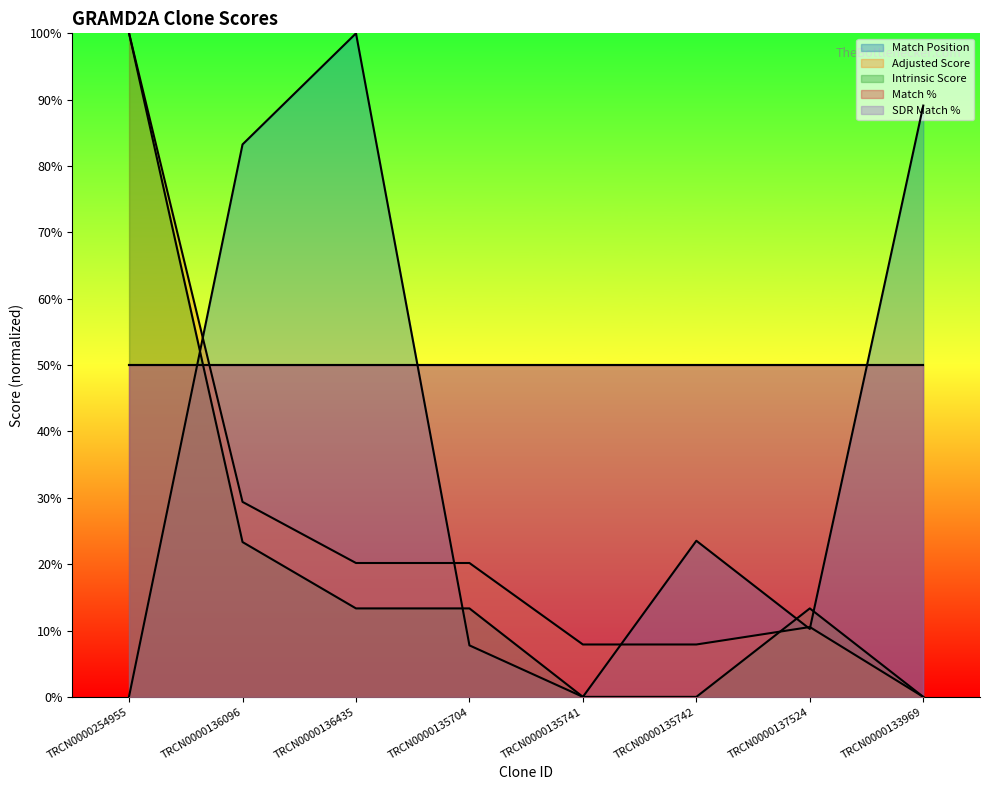

What position from the left is TRCN0000136435?

3